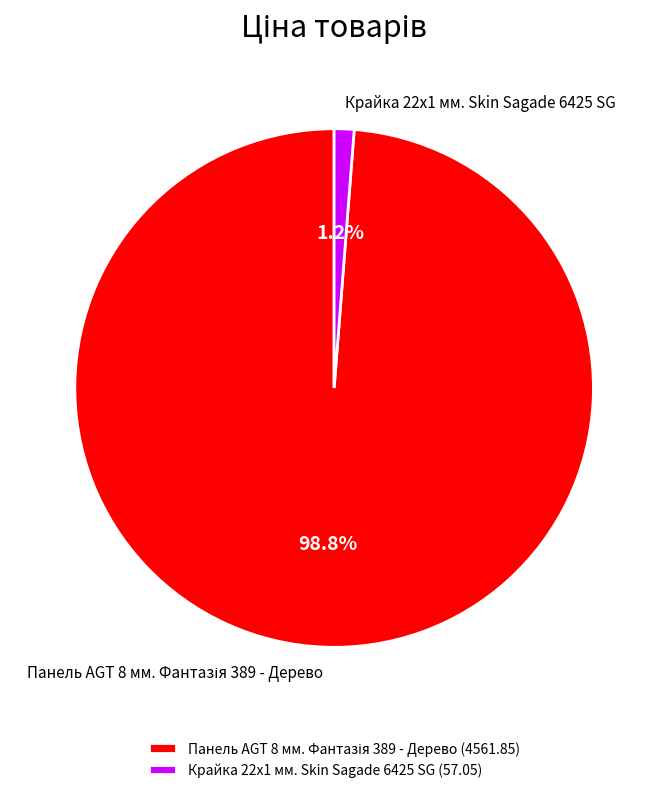

Is Крайка 22x1 мм. Skin Sagade 6425 SG the majority of the pie?

No